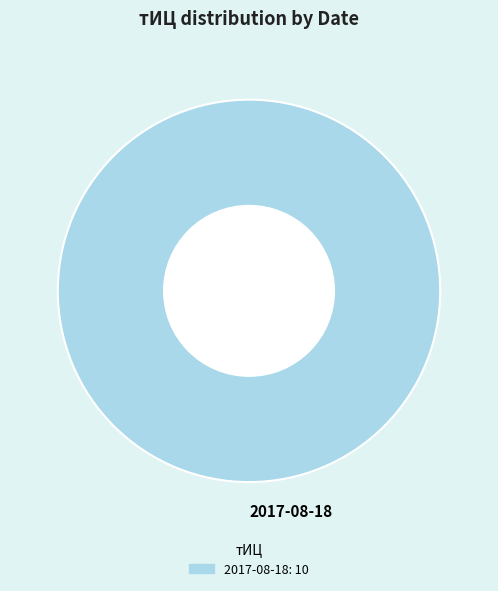

Rank the categories by value from lowest to highest.

2017-08-18